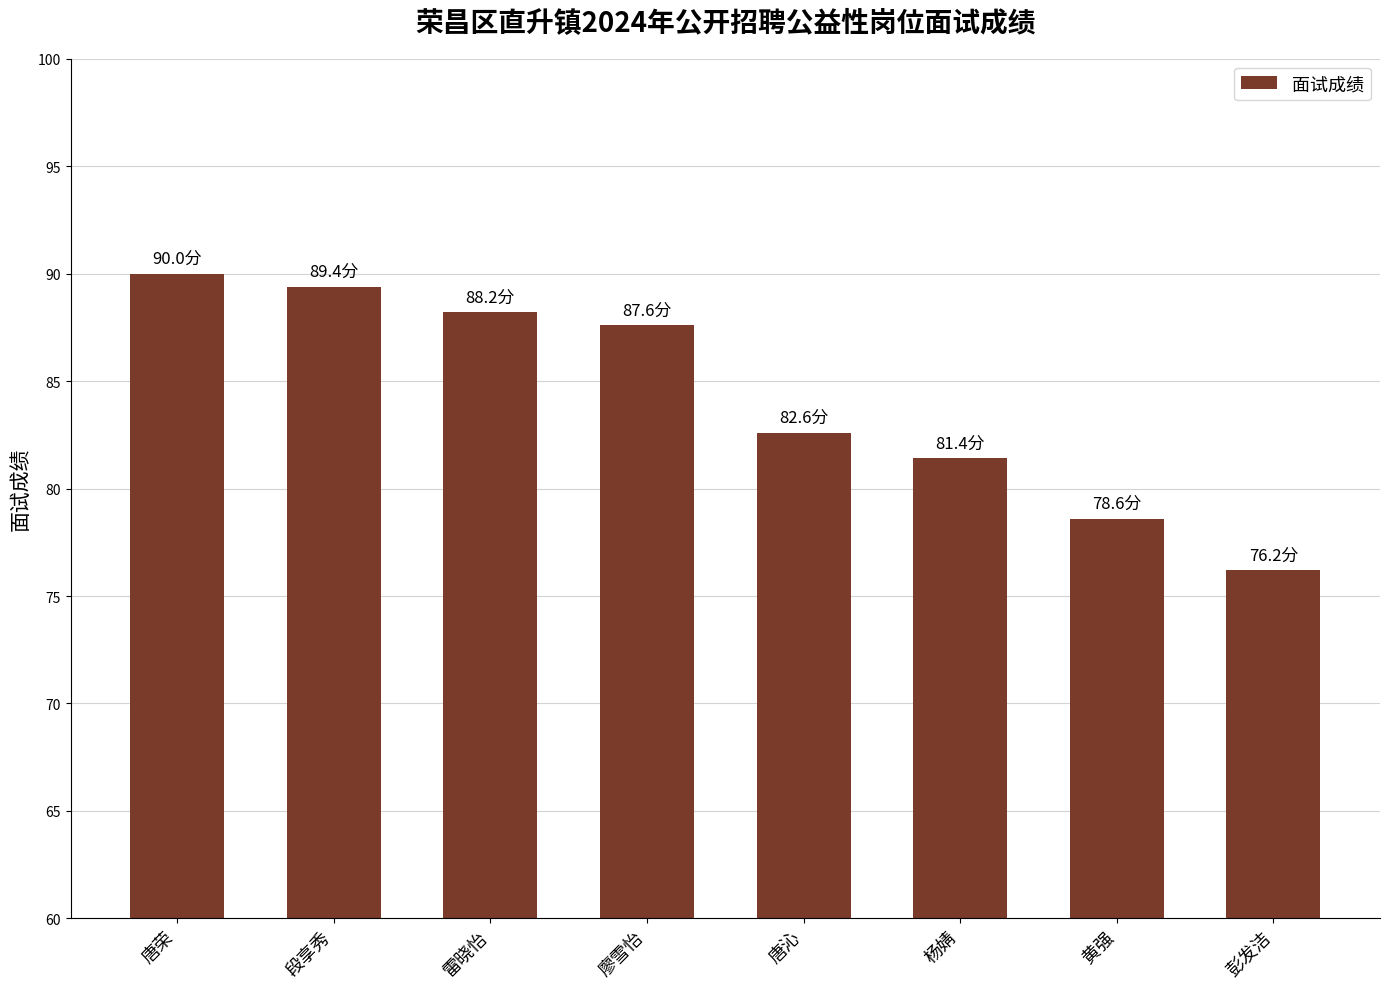

What is the maximum value shown in the chart?

90.0